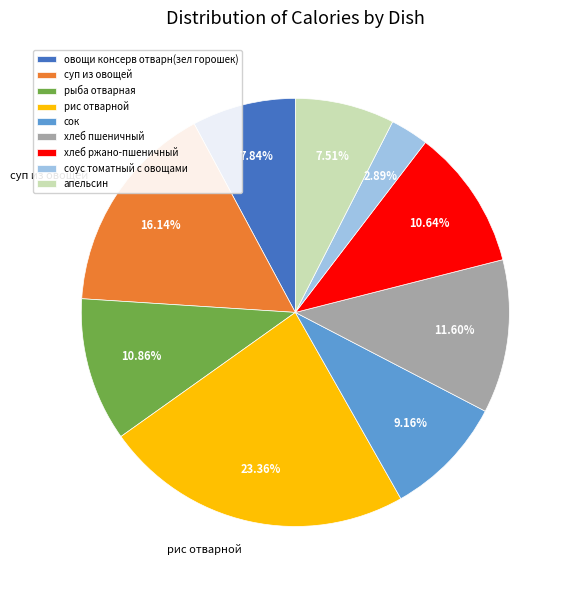

What is the ratio of the value at рыба отварная to the value at рис отварной?

0.5